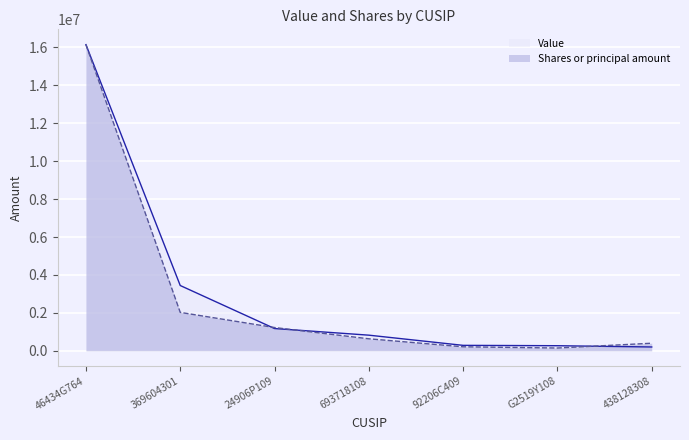

What is the value of the Value point at the 4th from the left?

825000.0